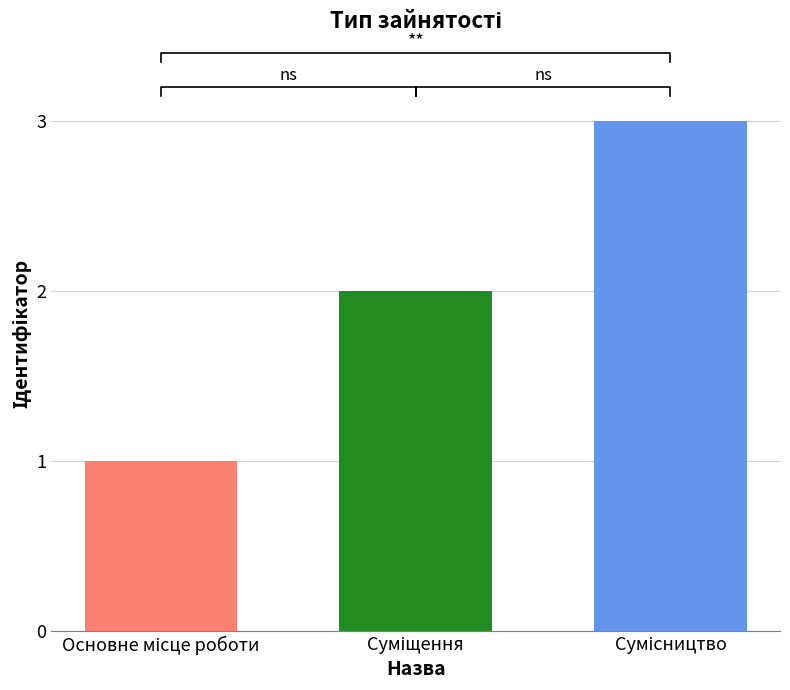

What is the change in value from Основне місце роботи to Сумісництво?

+2